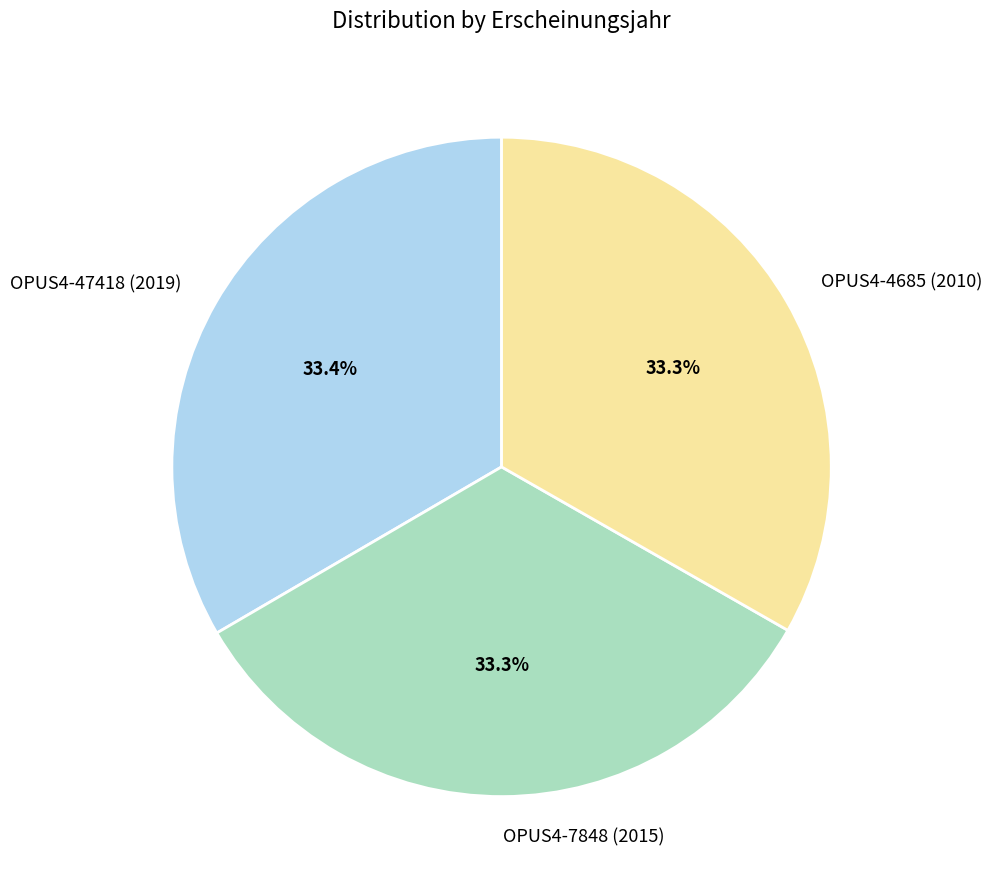

How many slices are in this pie chart?

3